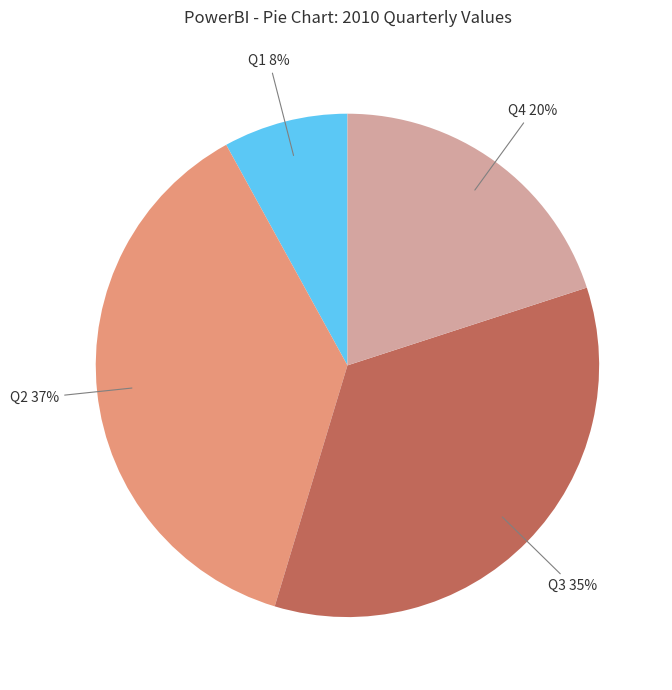

To the nearest percent, what is the average slice percentage?

25%